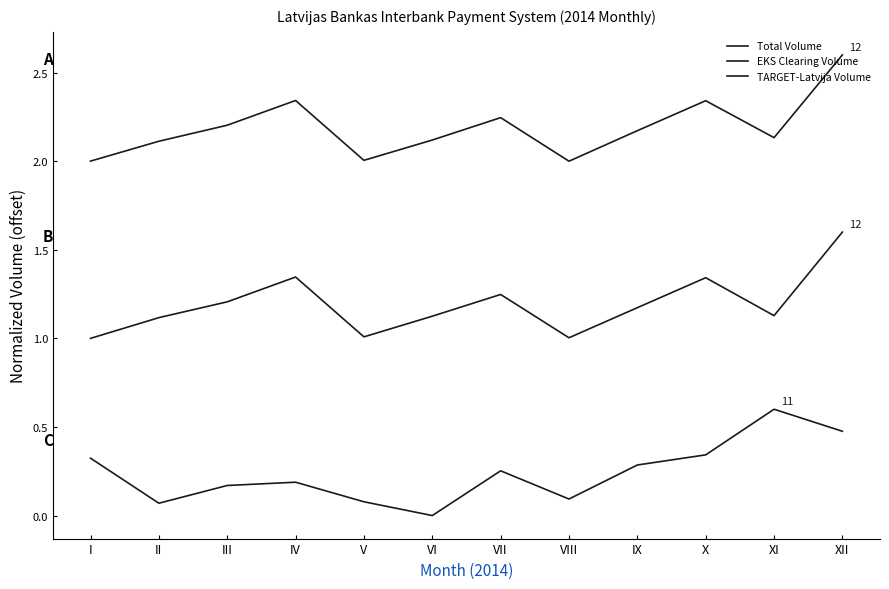

Reading left to right, what are all the values shown in this chart?

Total Volume: 2.0	2.1	2.2	2.3	2.0	2.1	2.2	2.0	2.2	2.3	2.1	2.6
EKS Clearing Volume: 1.0	1.1	1.2	1.3	1.0	1.1	1.2	1.0	1.2	1.3	1.1	1.6
TARGET-Latvija Volume: 0.3	0.1	0.2	0.2	0.1	0.0	0.3	0.1	0.3	0.3	0.6	0.5